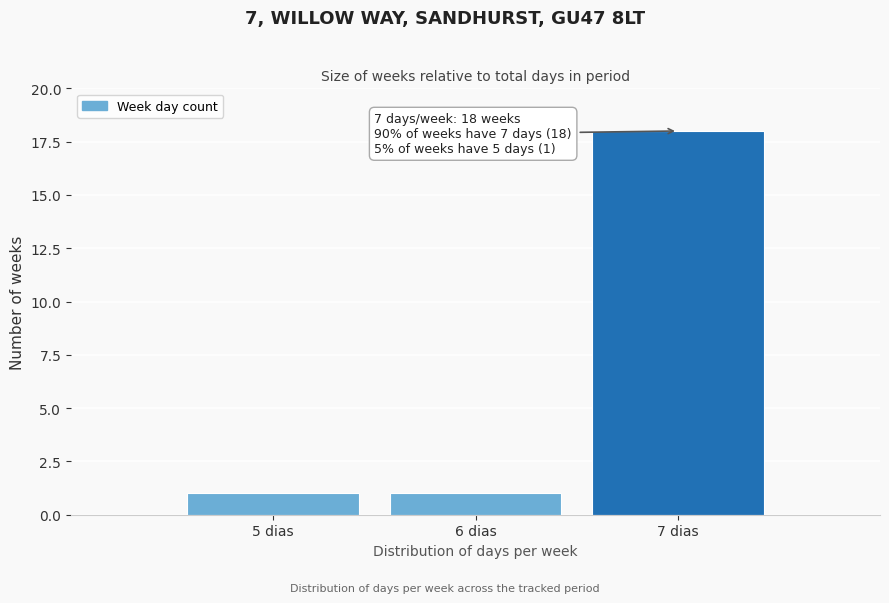

Reading left to right, what are all the values shown in this chart?

5 dias=1	6 dias=1	7 dias=18